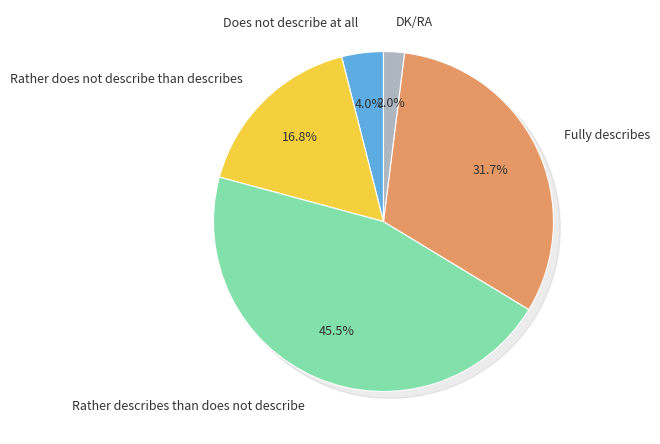

Which category has the biggest portion of the pie?

Rather describes than does not describe